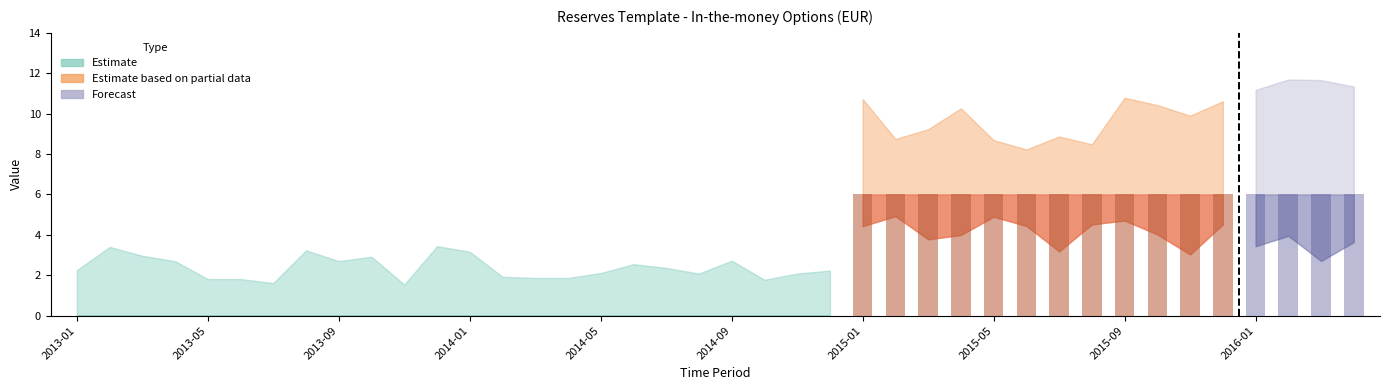

What is the value of the UNIT_MULT bar at the 2nd from the left?

6